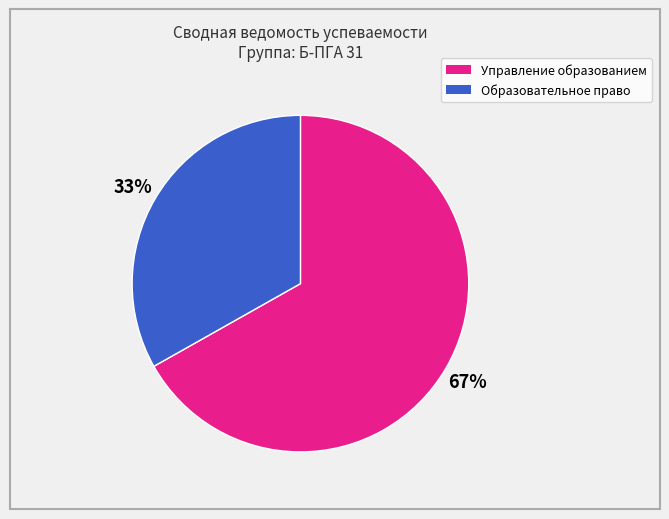

To the nearest percent, what is the average slice percentage?

50%